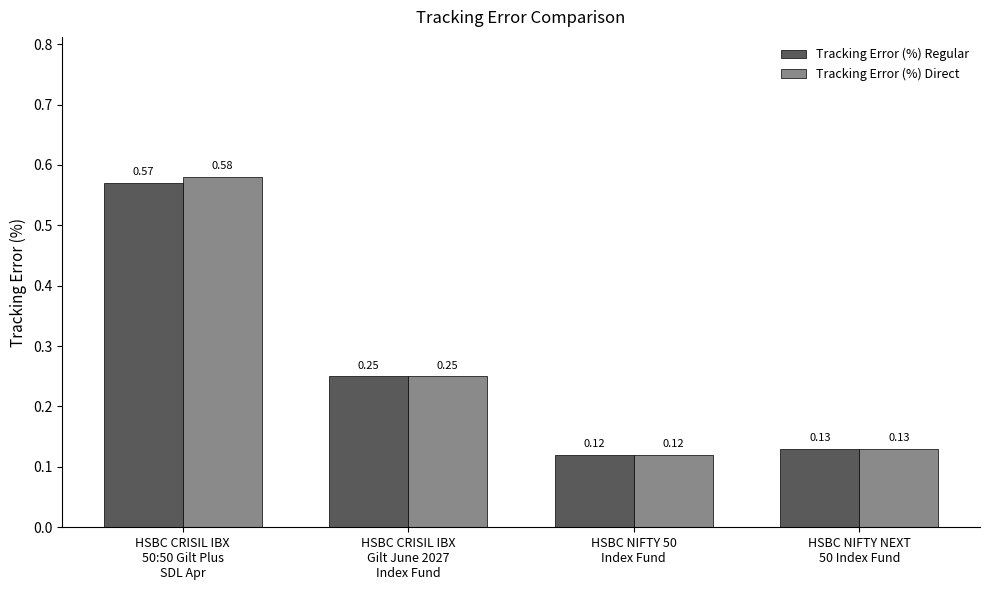

At which category is the sum across all series the highest?

HSBC CRISIL IBX
50:50 Gilt Plus
SDL Apr